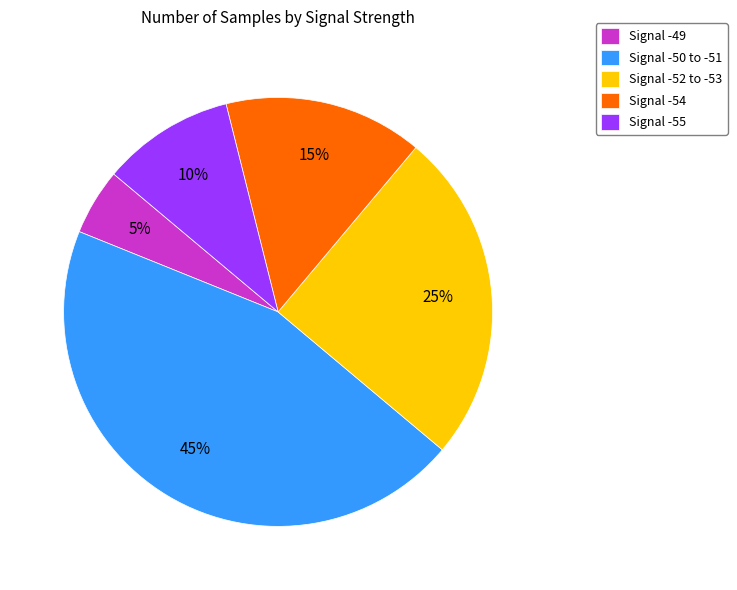

Approximately how many times larger is the value at Signal -52 to -53 compared to Signal -50 to -51?

0.6